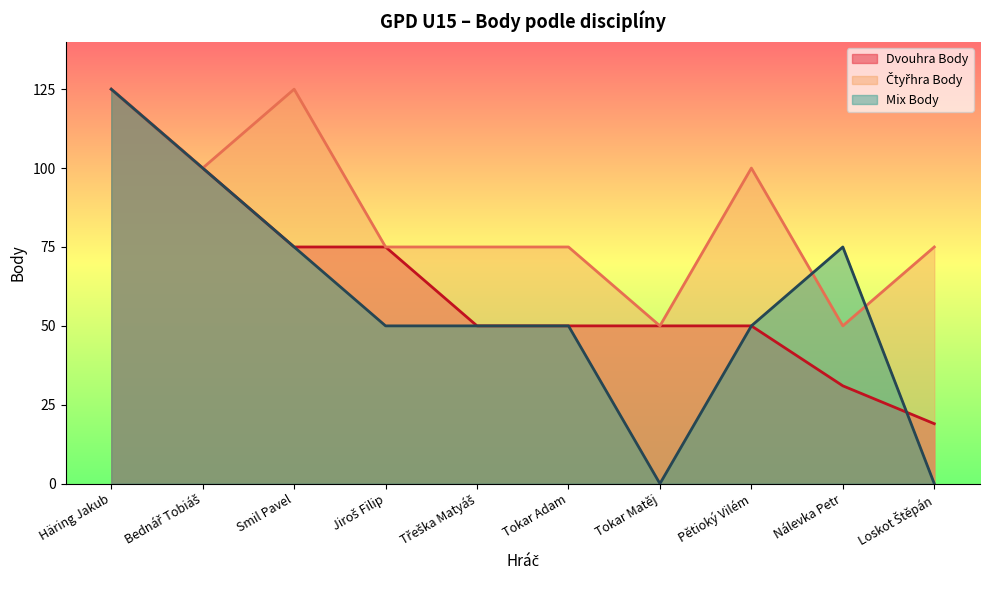

Reading left to right, list all the values displayed in this chart.

Dvouhra Body: Häring Jakub=125	Bednář Tobiáš=100	Smil Pavel=75	Jiroš Filip=75	Třeška Matyáš=50	Tokar Adam=50	Tokar Matěj=50	Pětioký Vilém=50	Nálevka Petr=31	Loskot Štěpán=19
Čtyřhra Body: Häring Jakub=125	Bednář Tobiáš=100	Smil Pavel=125	Jiroš Filip=75	Třeška Matyáš=75	Tokar Adam=75	Tokar Matěj=50	Pětioký Vilém=100	Nálevka Petr=50	Loskot Štěpán=75
Mix Body: Häring Jakub=125	Bednář Tobiáš=100	Smil Pavel=75	Jiroš Filip=50	Třeška Matyáš=50	Tokar Adam=50	Tokar Matěj=0	Pětioký Vilém=50	Nálevka Petr=75	Loskot Štěpán=0